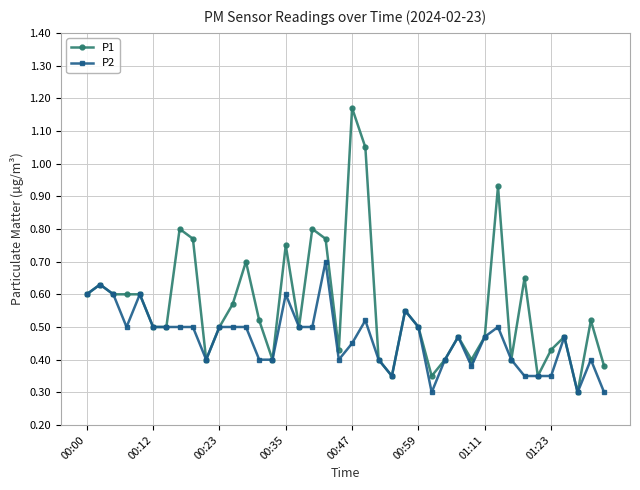

How many P2 values are between 0 and 1?

40